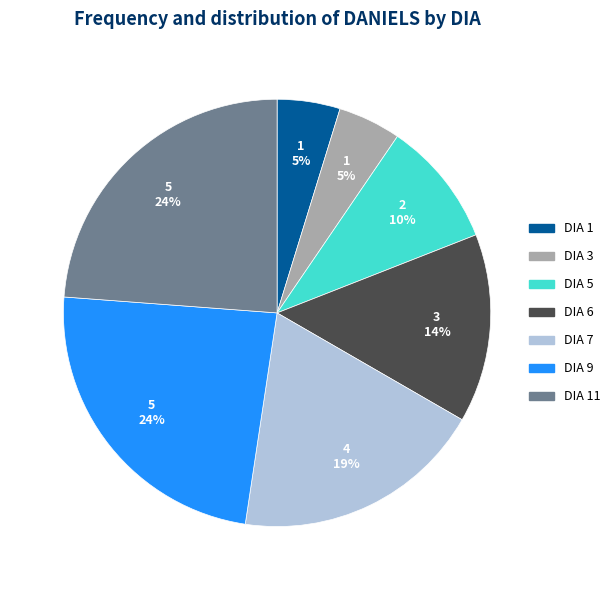

Is there a majority slice in this chart?

No